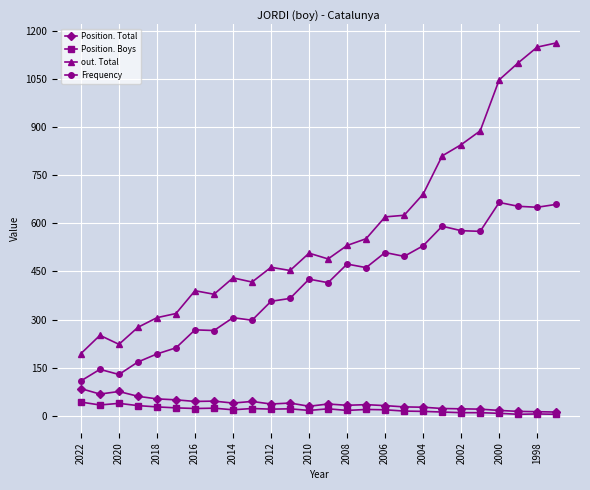

True or false: out. Total has more than 1 interior local peaks.

True